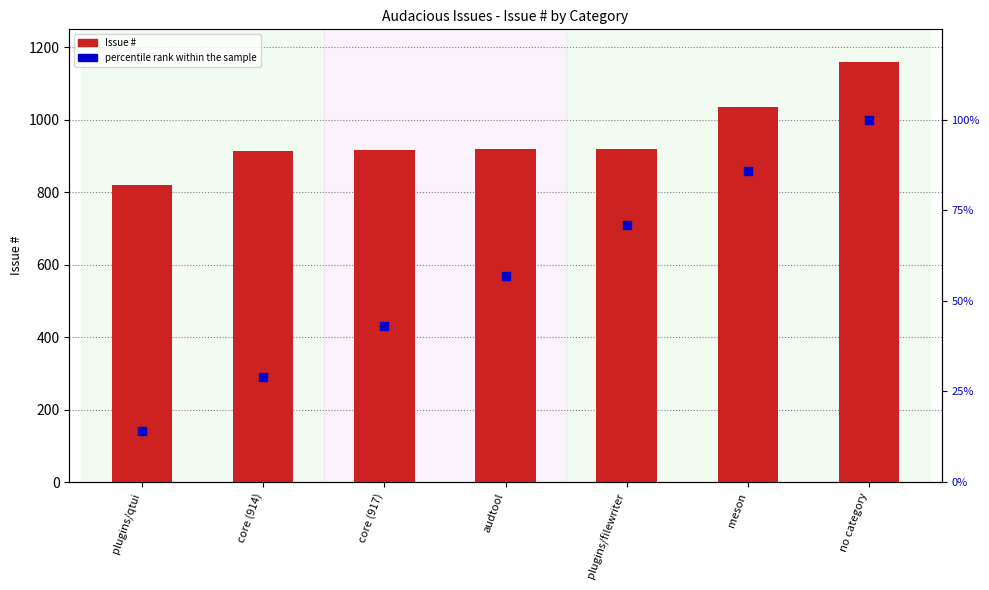

Which series has the widest spread of Y values?

Issue #